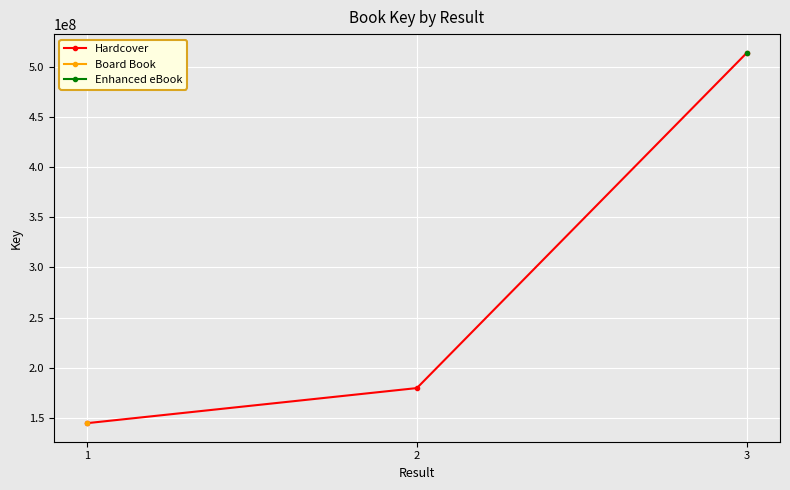

What is the minimum value shown in the chart?

144484621